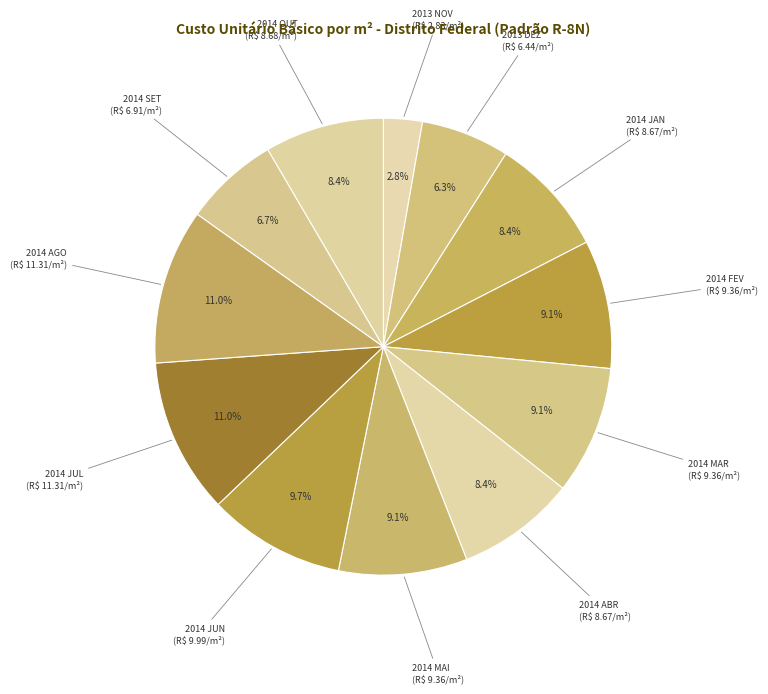

How many segments does this pie chart have?

12